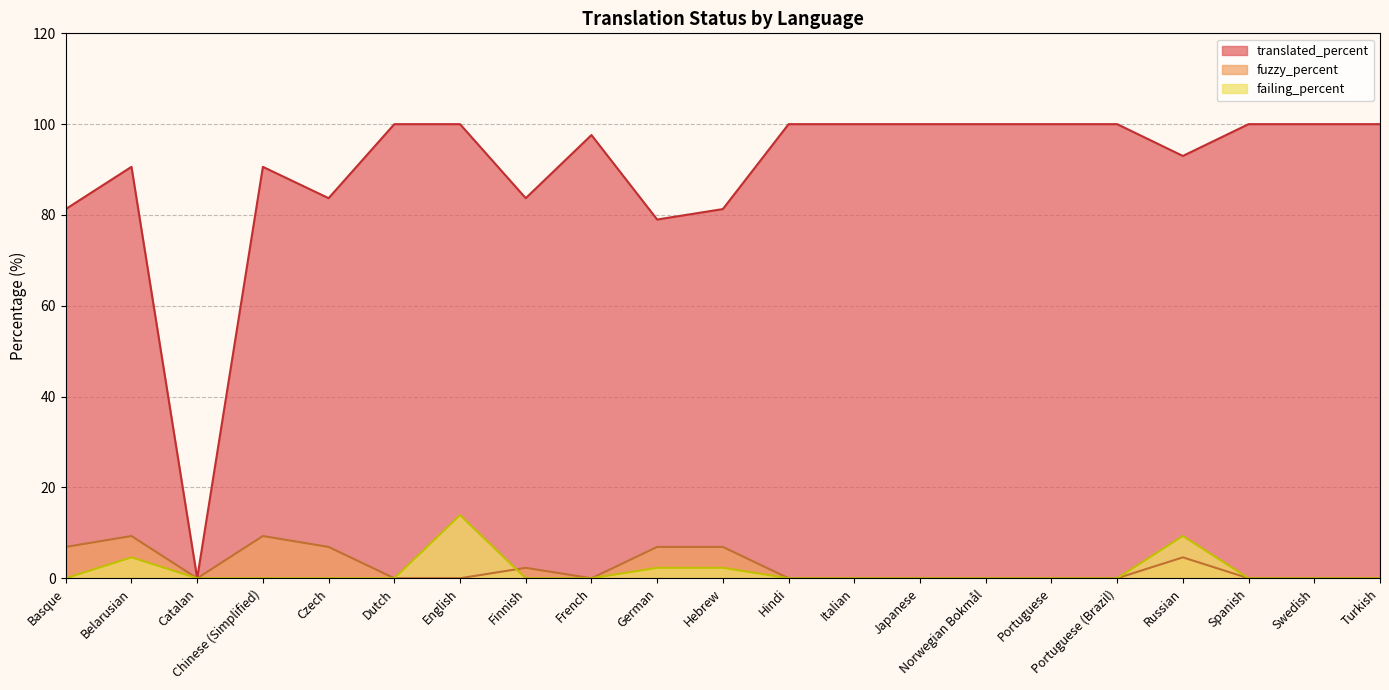

What is the total value across all series at Finnish?

86.0